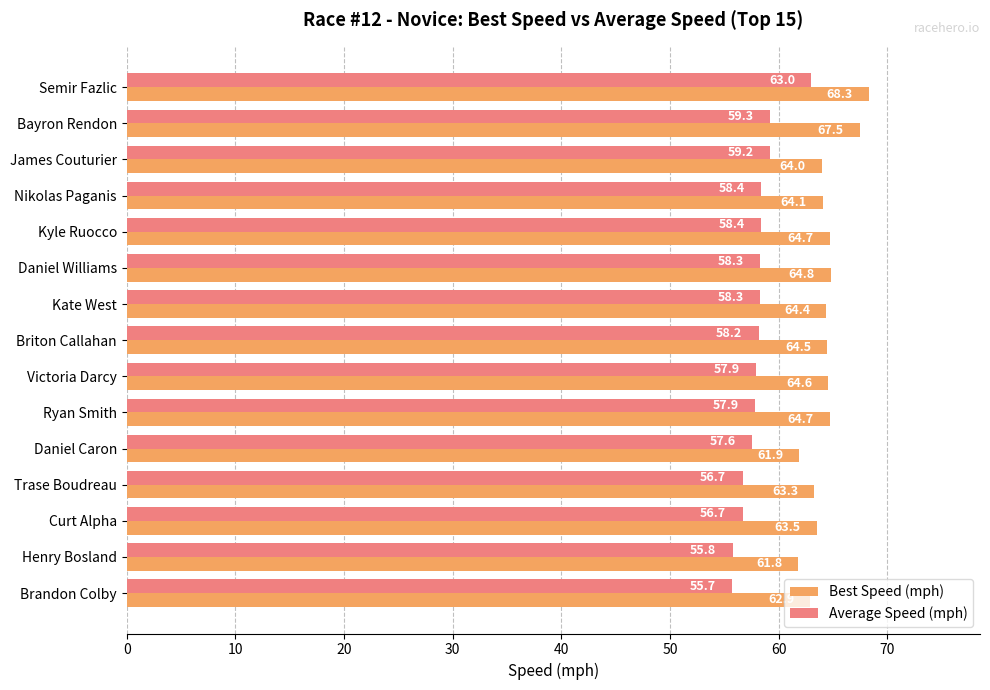

What is the greatest value displayed?

68.3